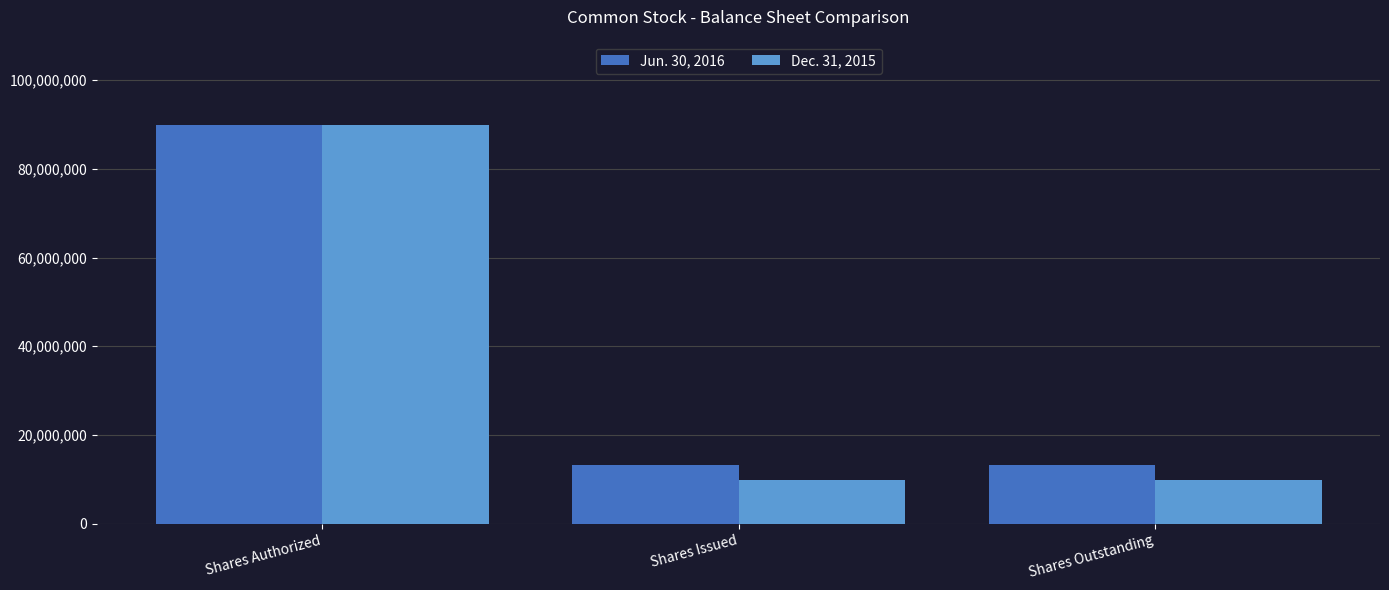

Which series has the largest total across all categories?

Jun. 30, 2016